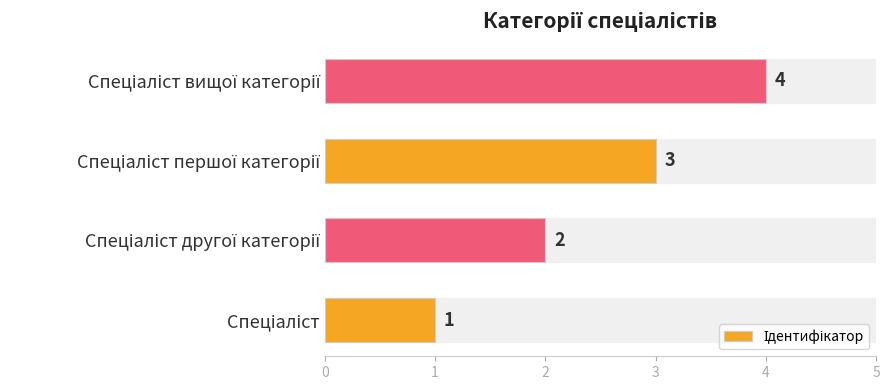

What is the greatest value displayed?

4